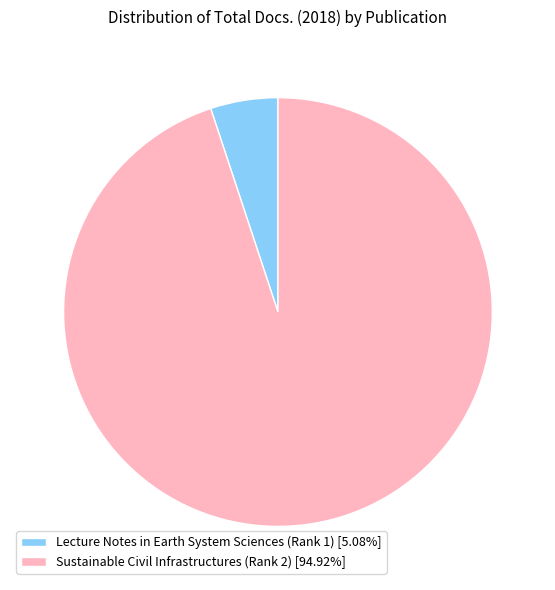

Do Sustainable Civil Infrastructures (Rank 2) and Lecture Notes in Earth System Sciences (Rank 1) together represent more than half of the pie?

Yes